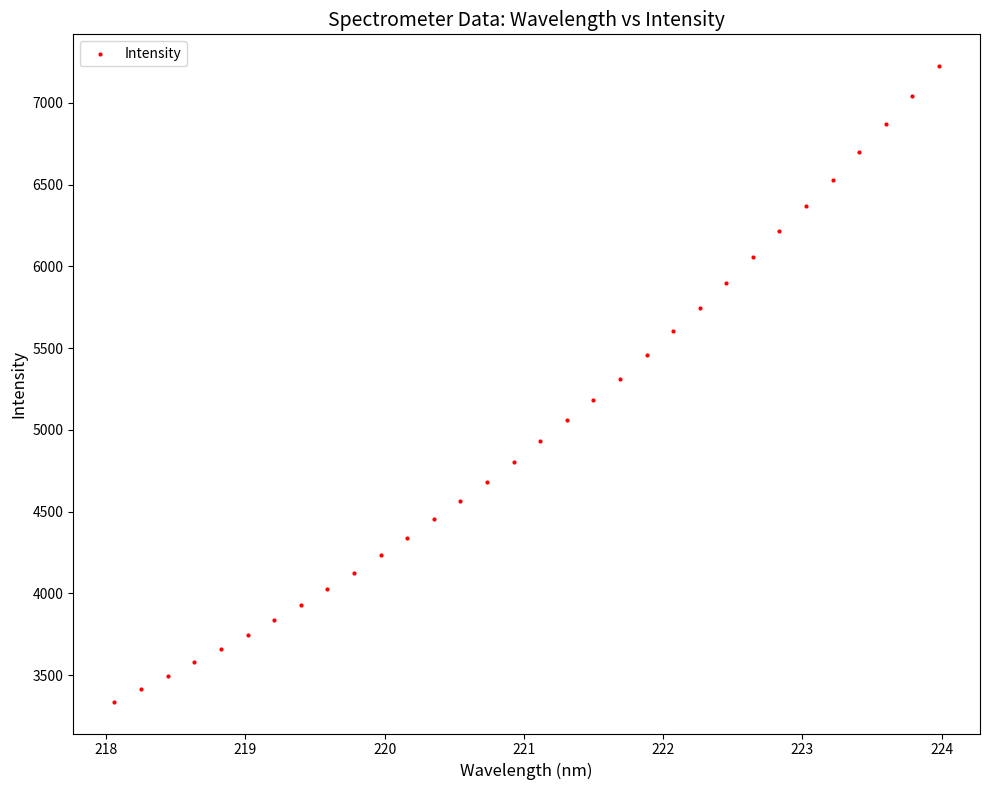

What is the range of X values (max minus min)?

5.9